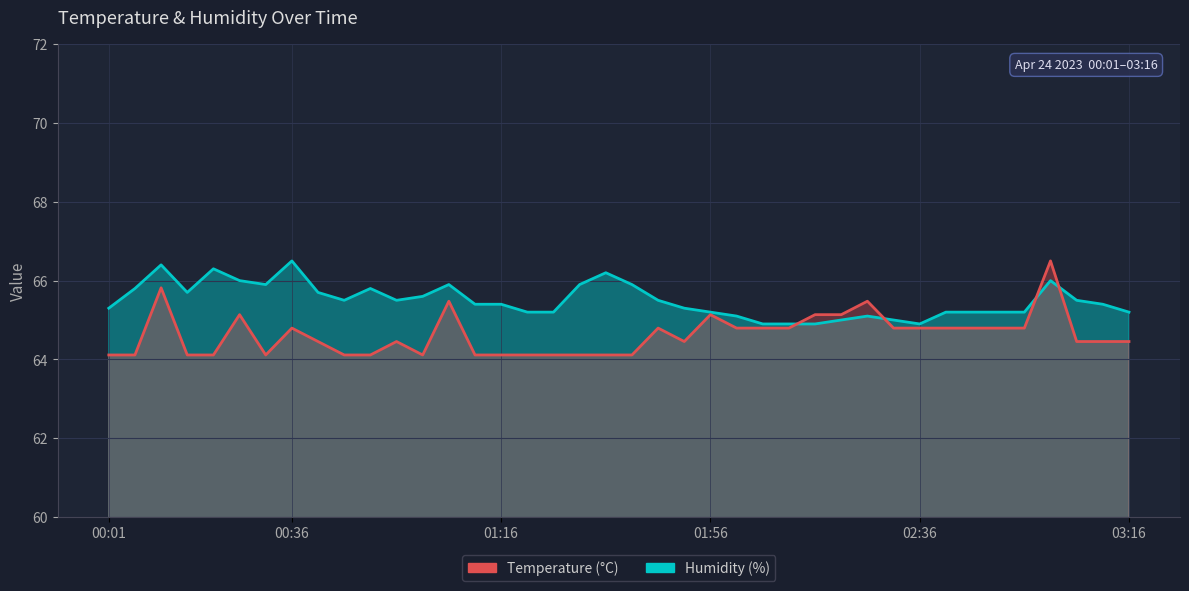

Which series has the widest spread of values?

temperature